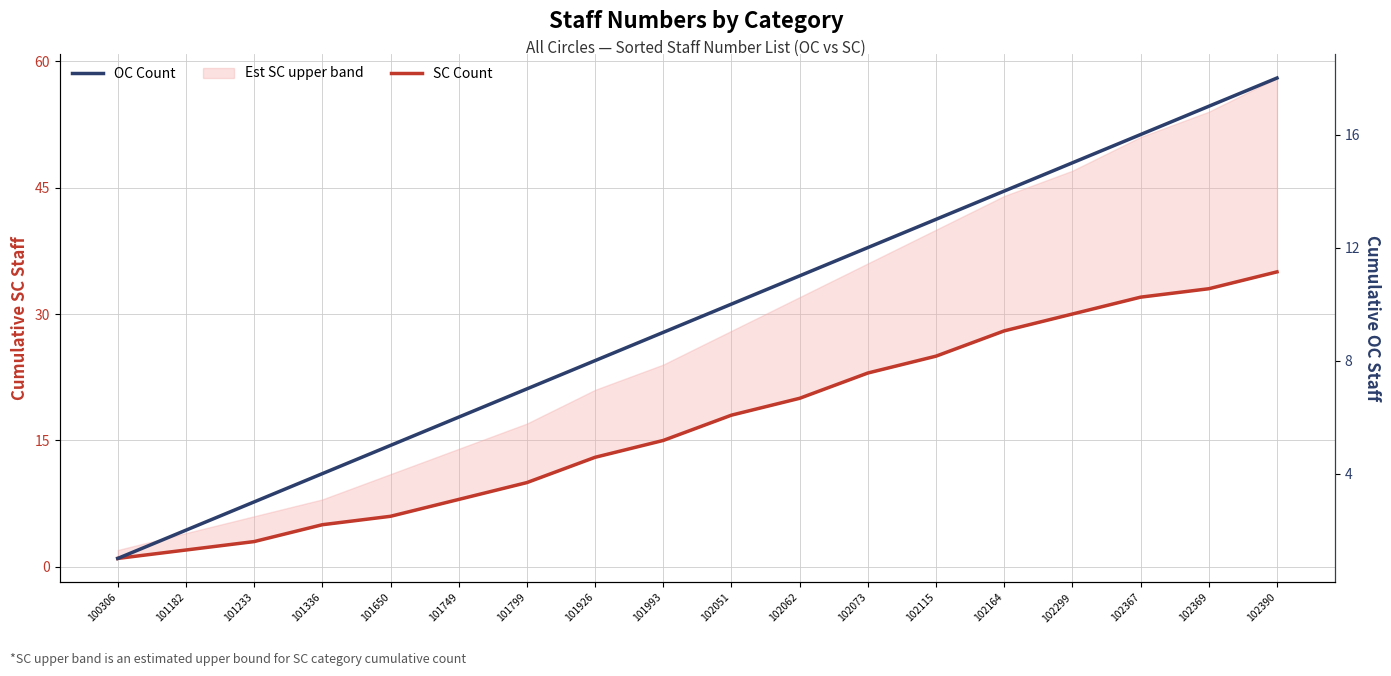

List the labels in order of SC Count value, smallest first.

100306, 101182, 101233, 101336, 101650, 101749, 101799, 101926, 101993, 102051, 102062, 102073, 102115, 102164, 102299, 102367, 102369, 102390